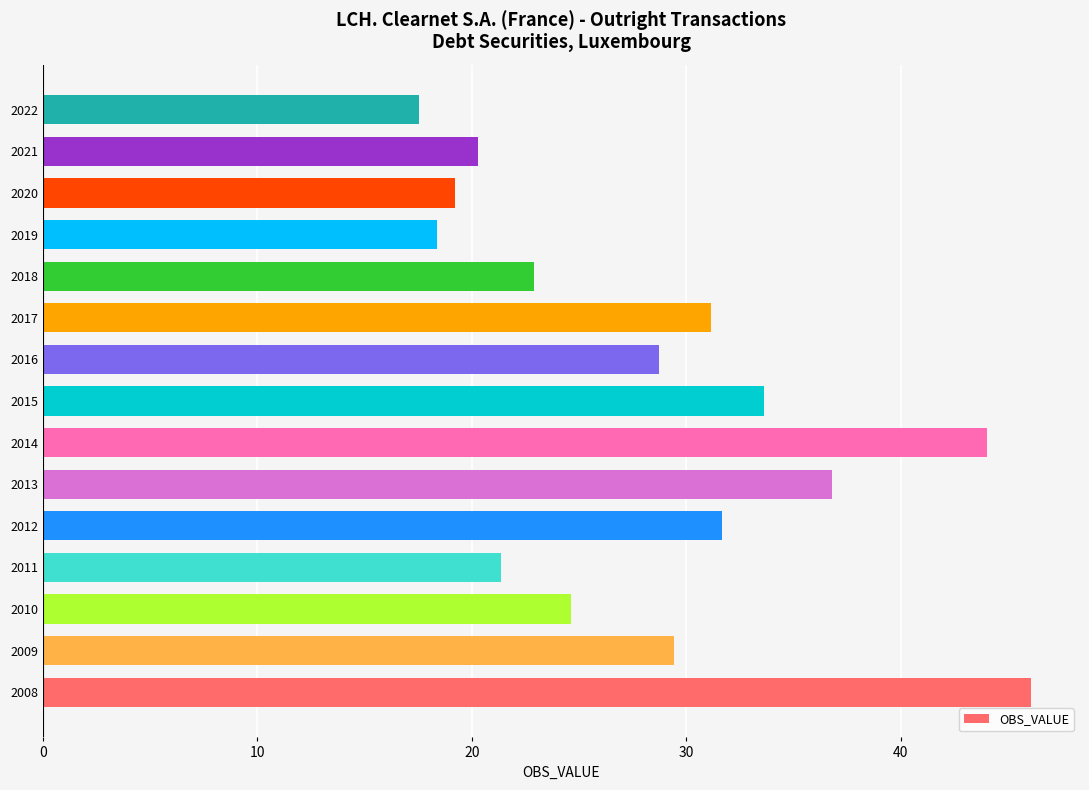

Count the number of categories in the chart.

15